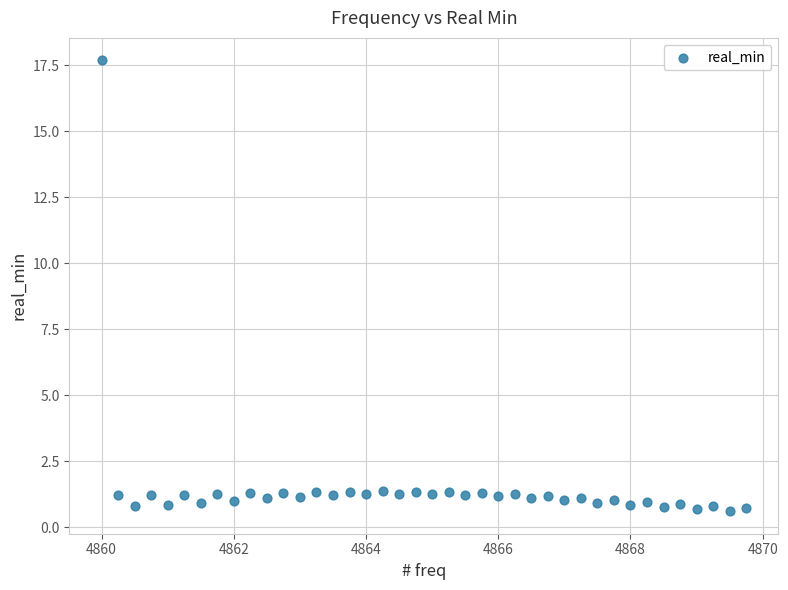

What is the range of X values (max minus min)?

9.8